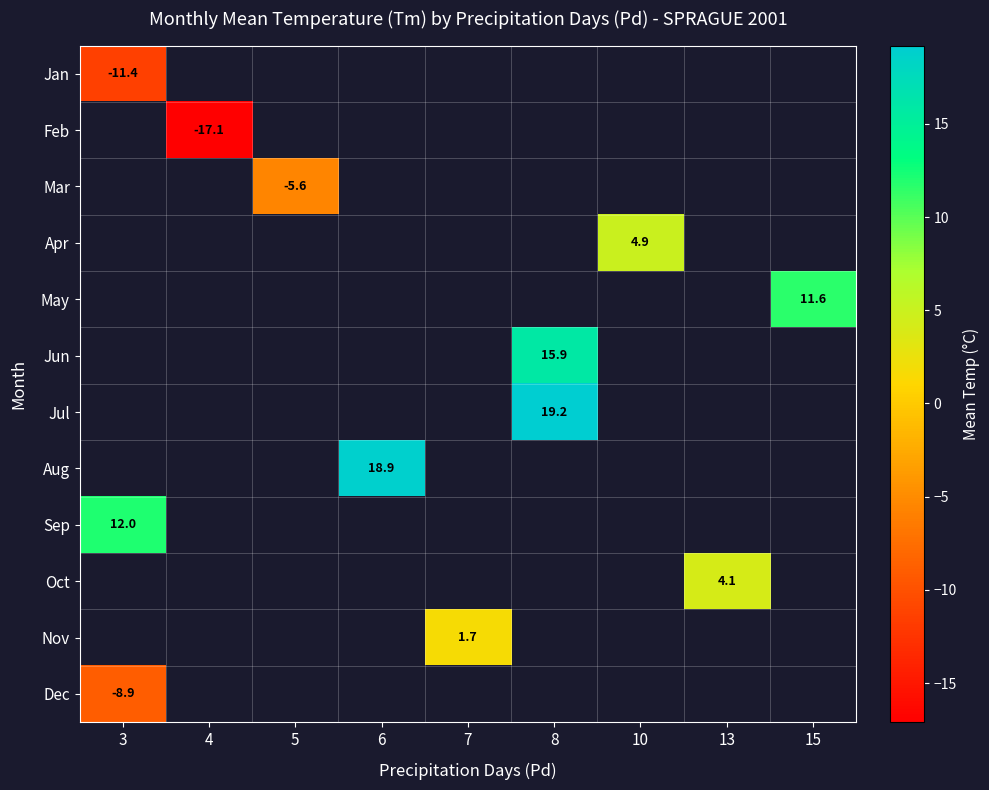

The value of Jun at 8 is 15.9. True or false?

True